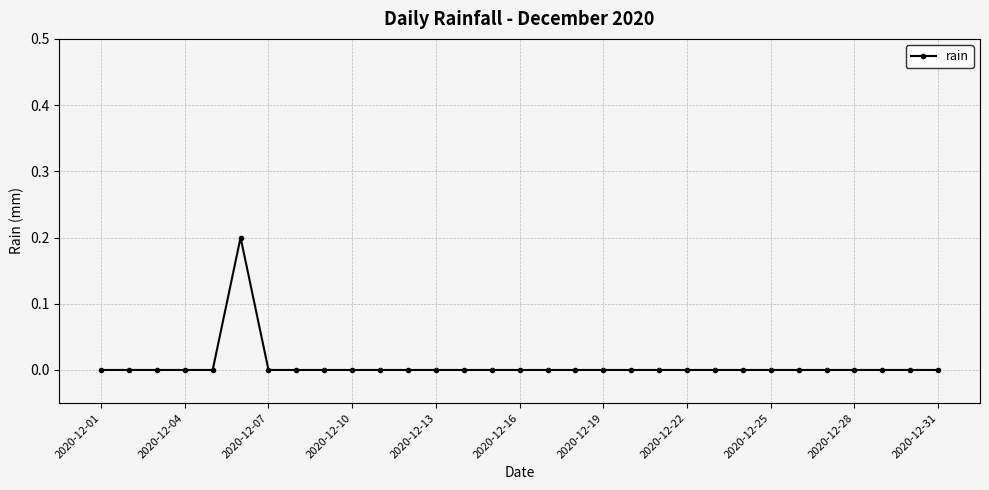

What is the greatest value displayed?

0.2